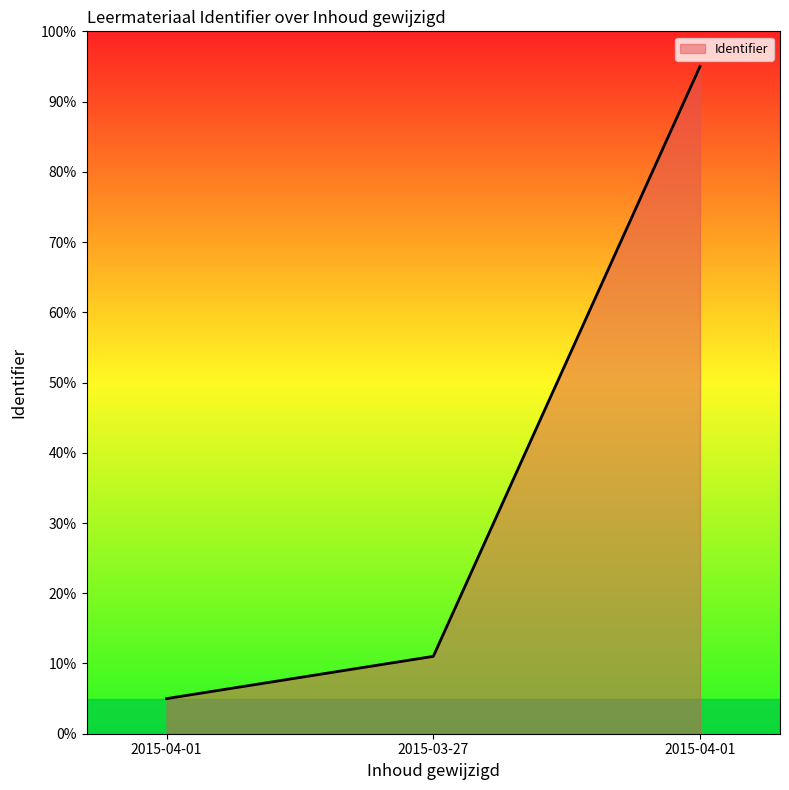

Reading right to left, what are all the values shown in this chart?

95.0	11.0	5.0